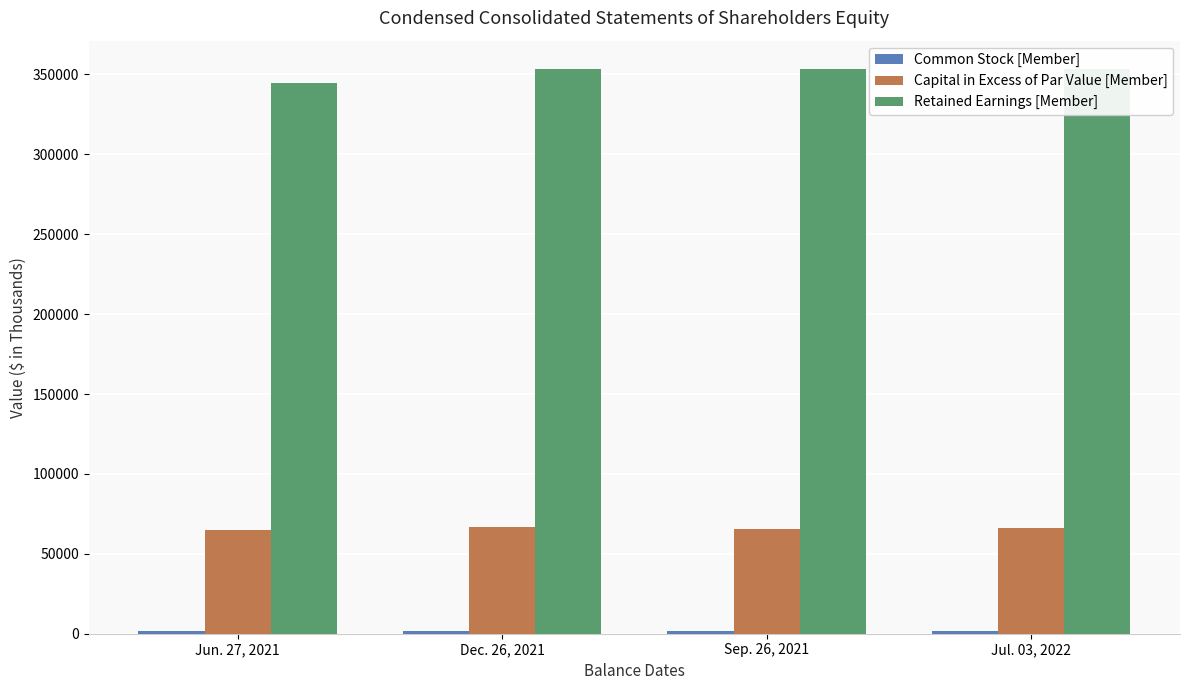

What is the maximum value shown in the chart?

353477